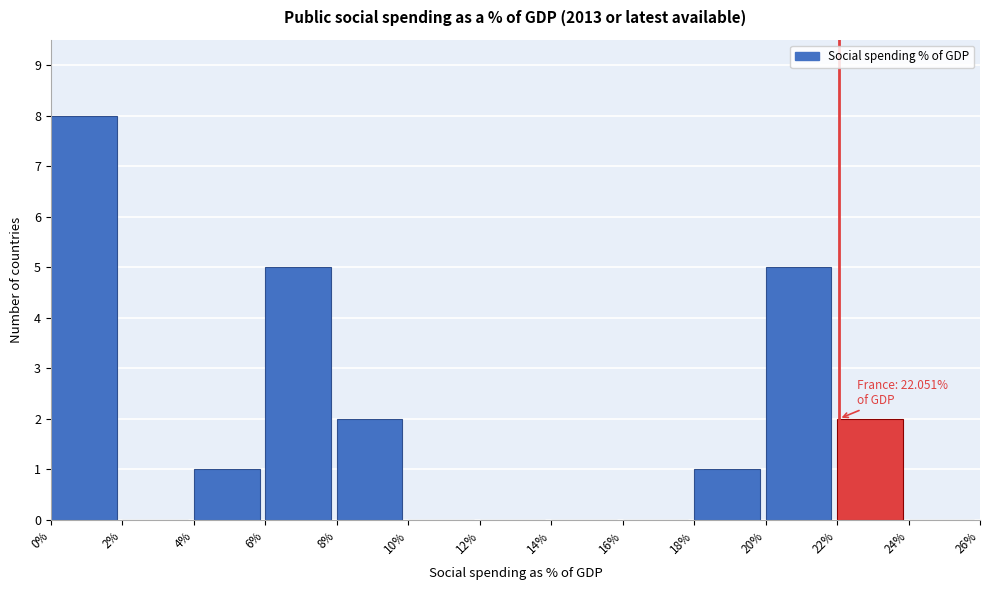

Over which range of the x-axis is the bar tallest?

0% to 2%